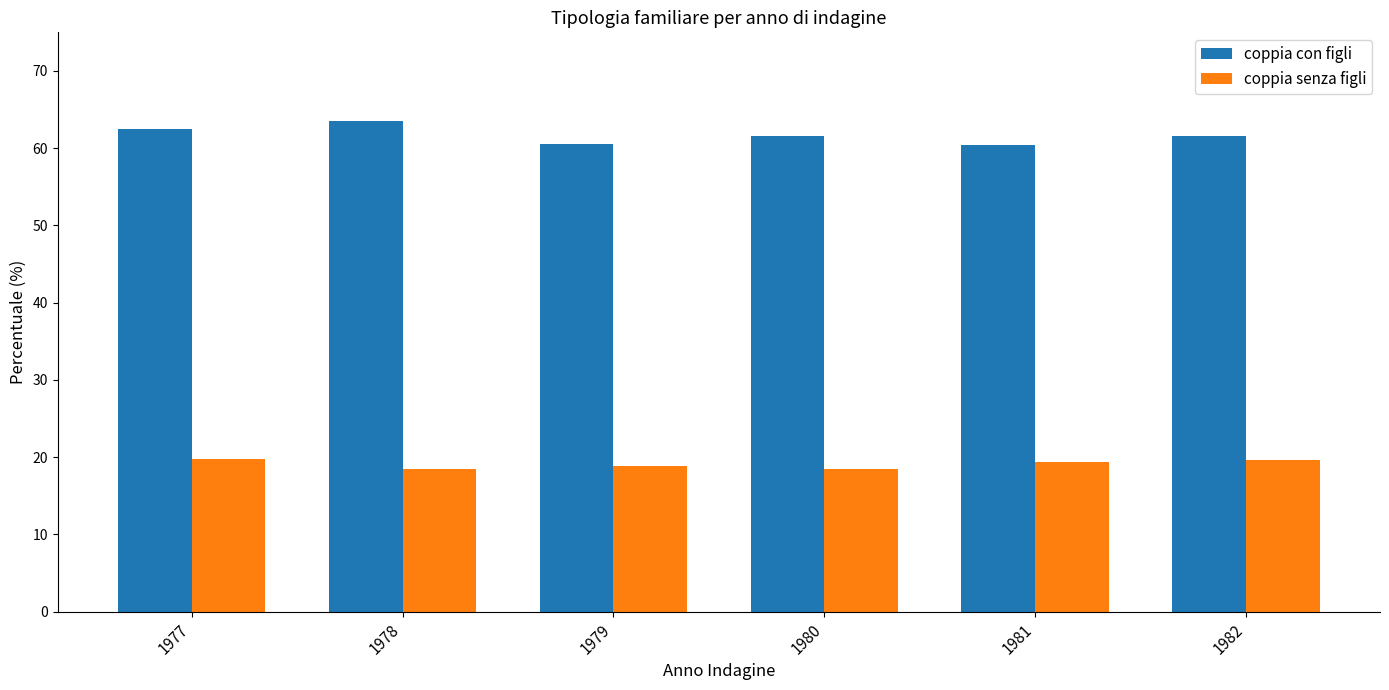

Read the coppia con figli value at 1981.

60.4